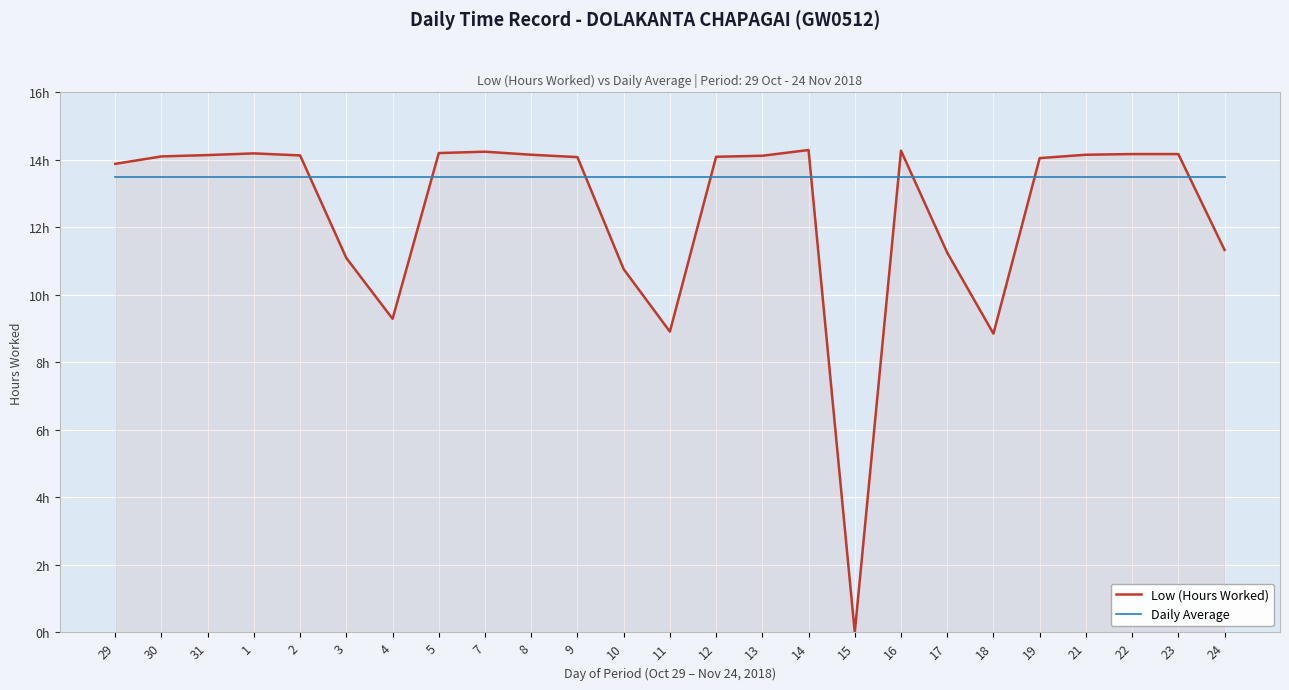

Is it true that Daily Average equals 23.8 at 7?

False